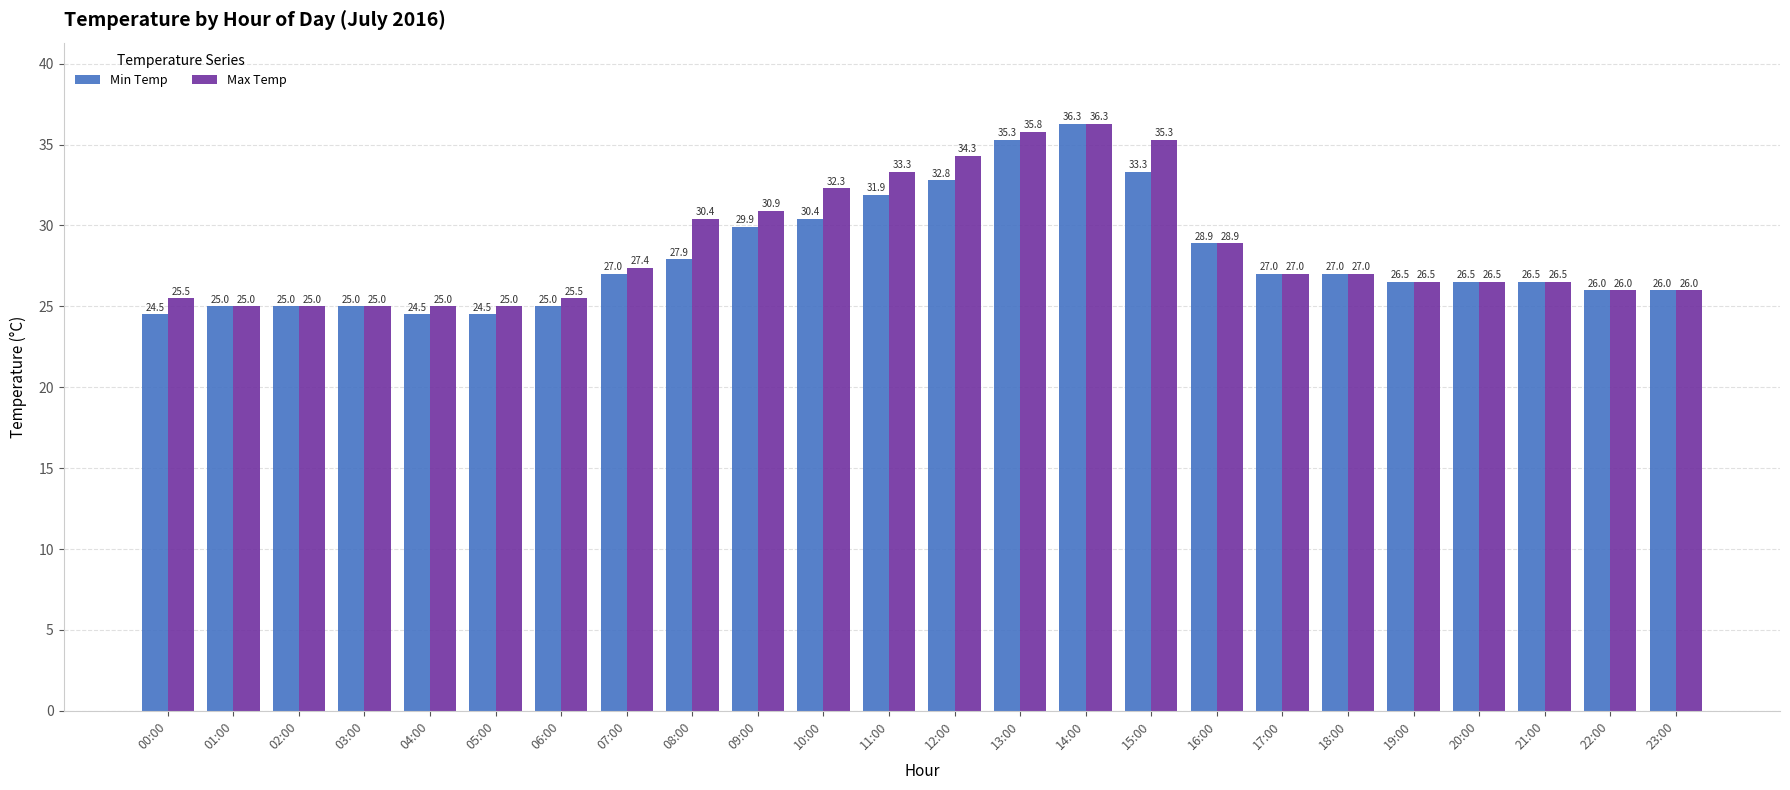

What is the sum of all Min Temp values?

672.7